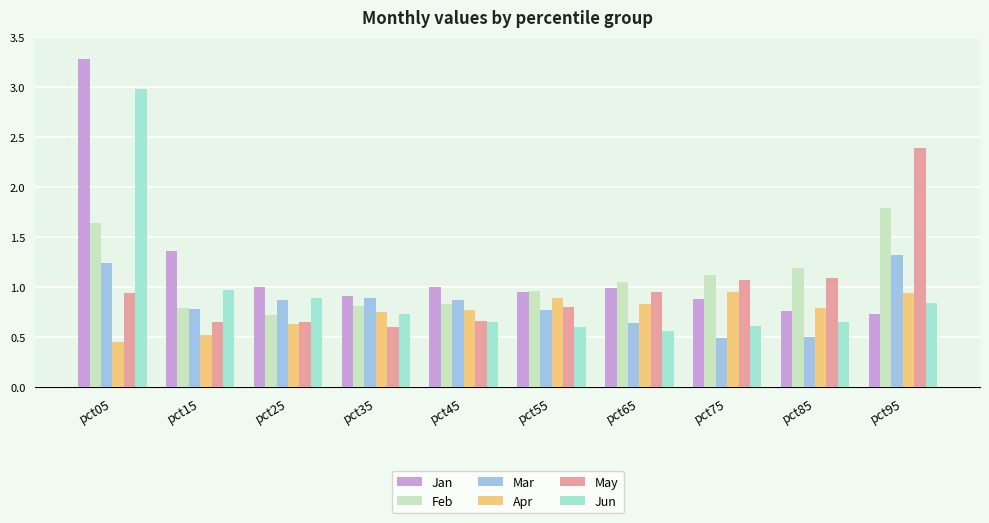

Rank the series by their maximum value, from highest to lowest.

Jan, Jun, May, Feb, Mar, Apr